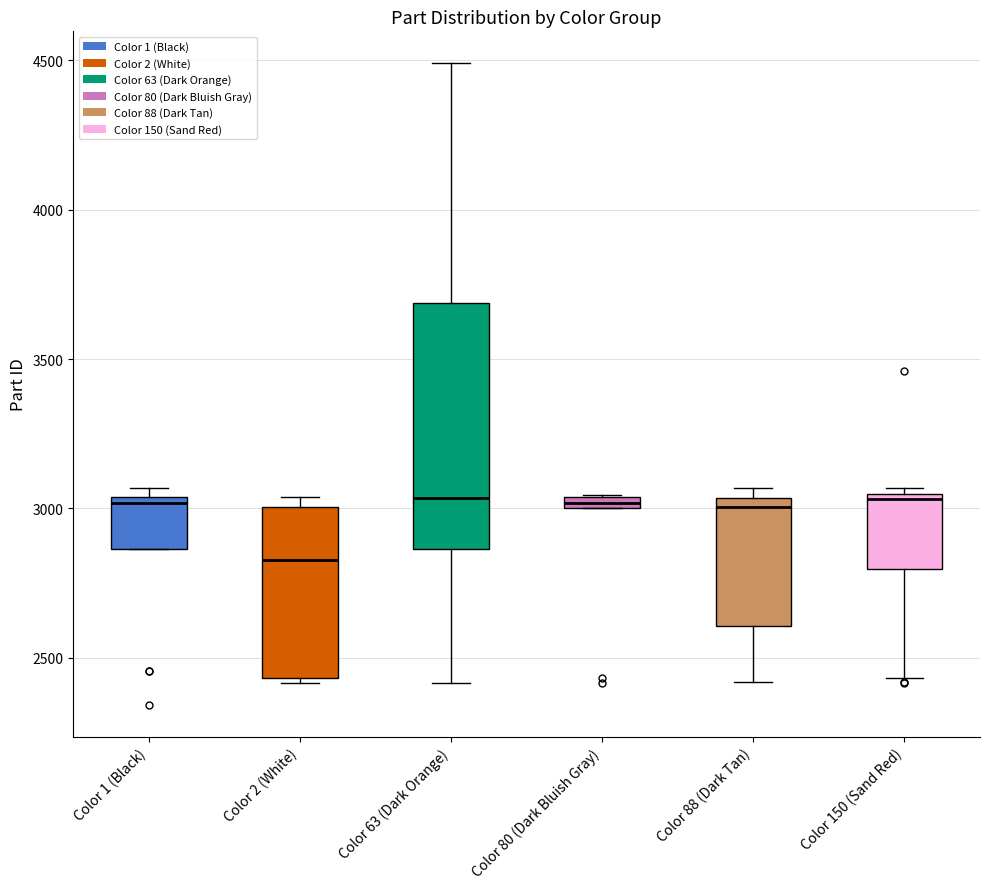

Which box has the lowest median line?

Color 2 (White)